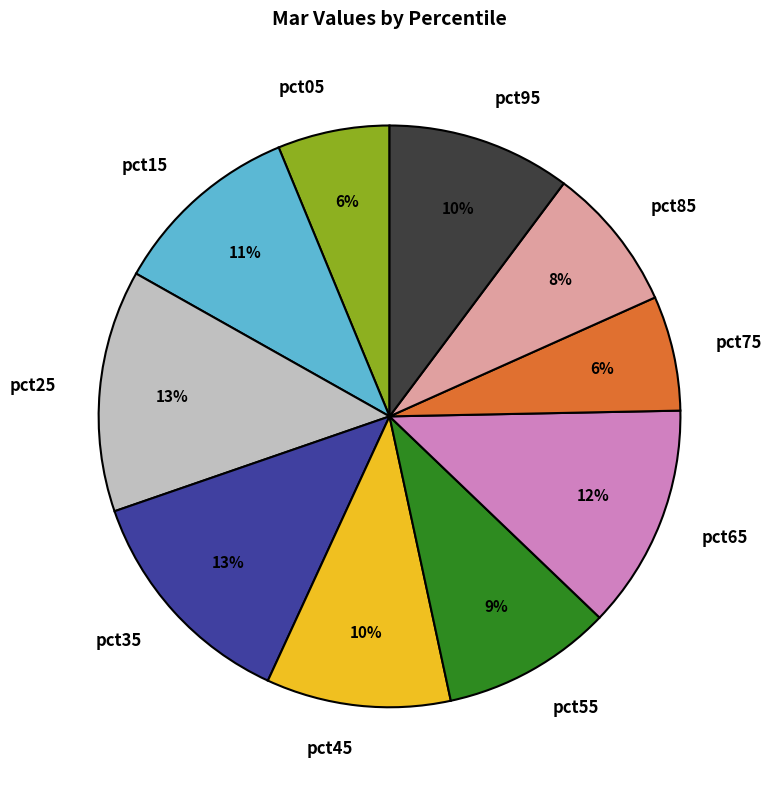

Which has a higher value, pct65 or pct25?

pct25